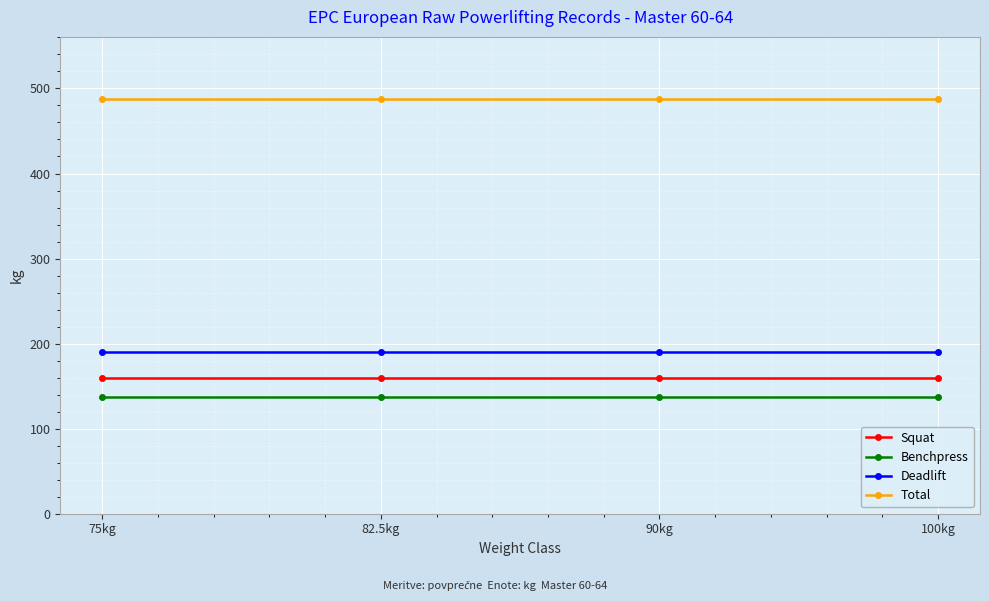

What is the spread (max minus min) of values at 100kg?

350.0